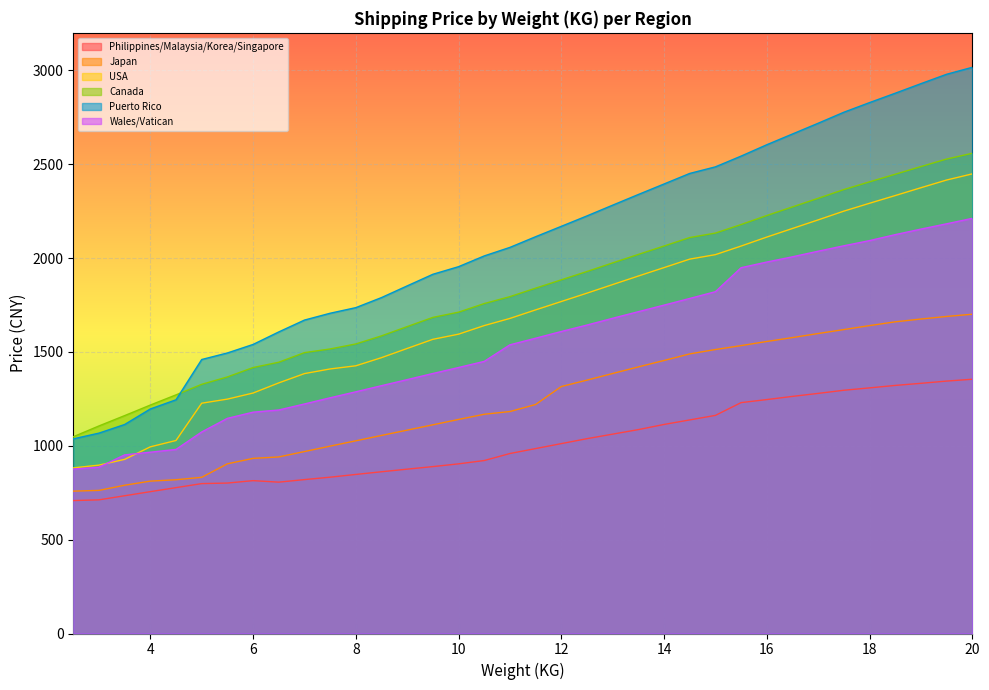

Which has a higher value, 17.0 or 15.0?

17.0